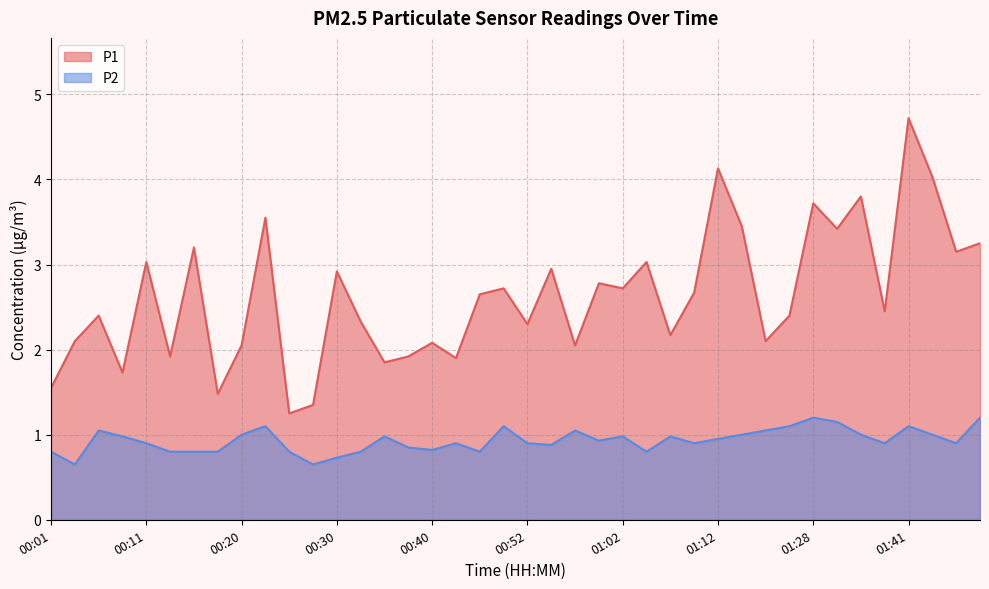

What value does the P1 series have at 00:30?

2.9